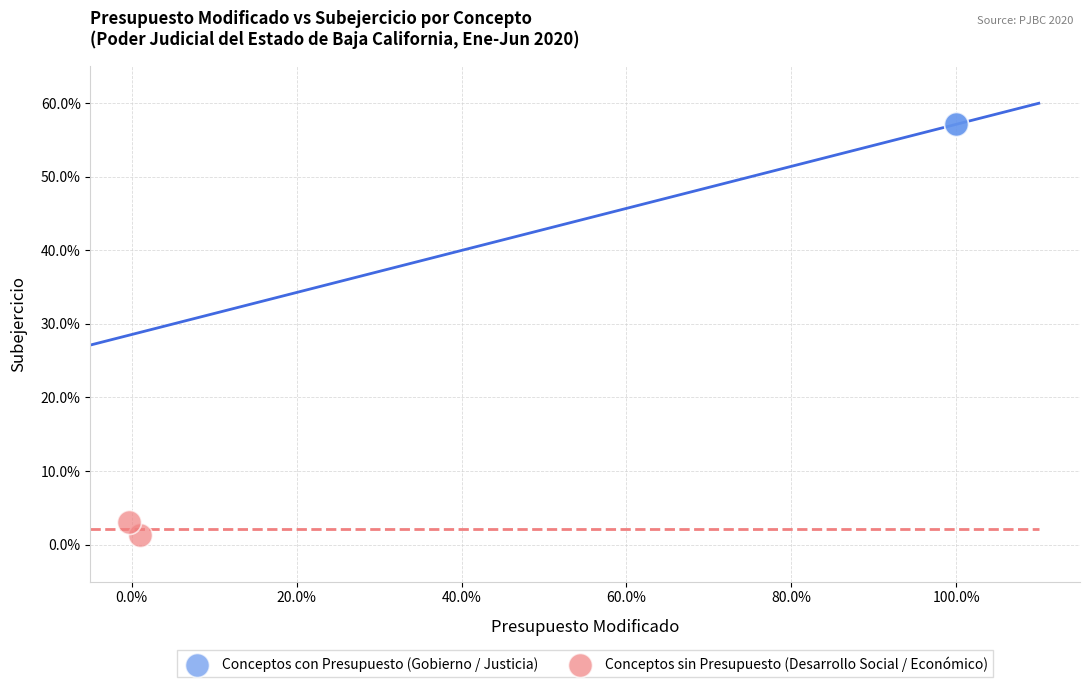

Which series reaches the maximum Y coordinate?

Conceptos con Presupuesto (Gobierno / Justicia)